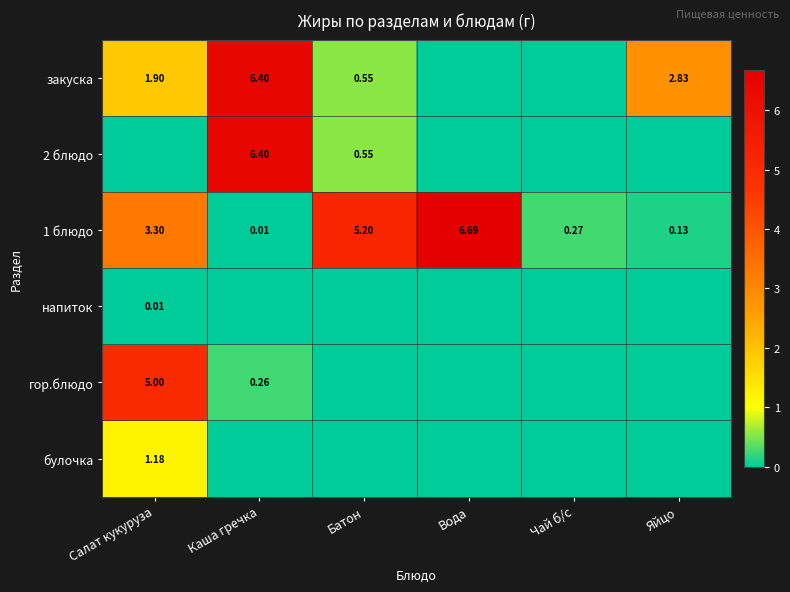

Which category has the highest value in the 1 блюдо series?

Вода